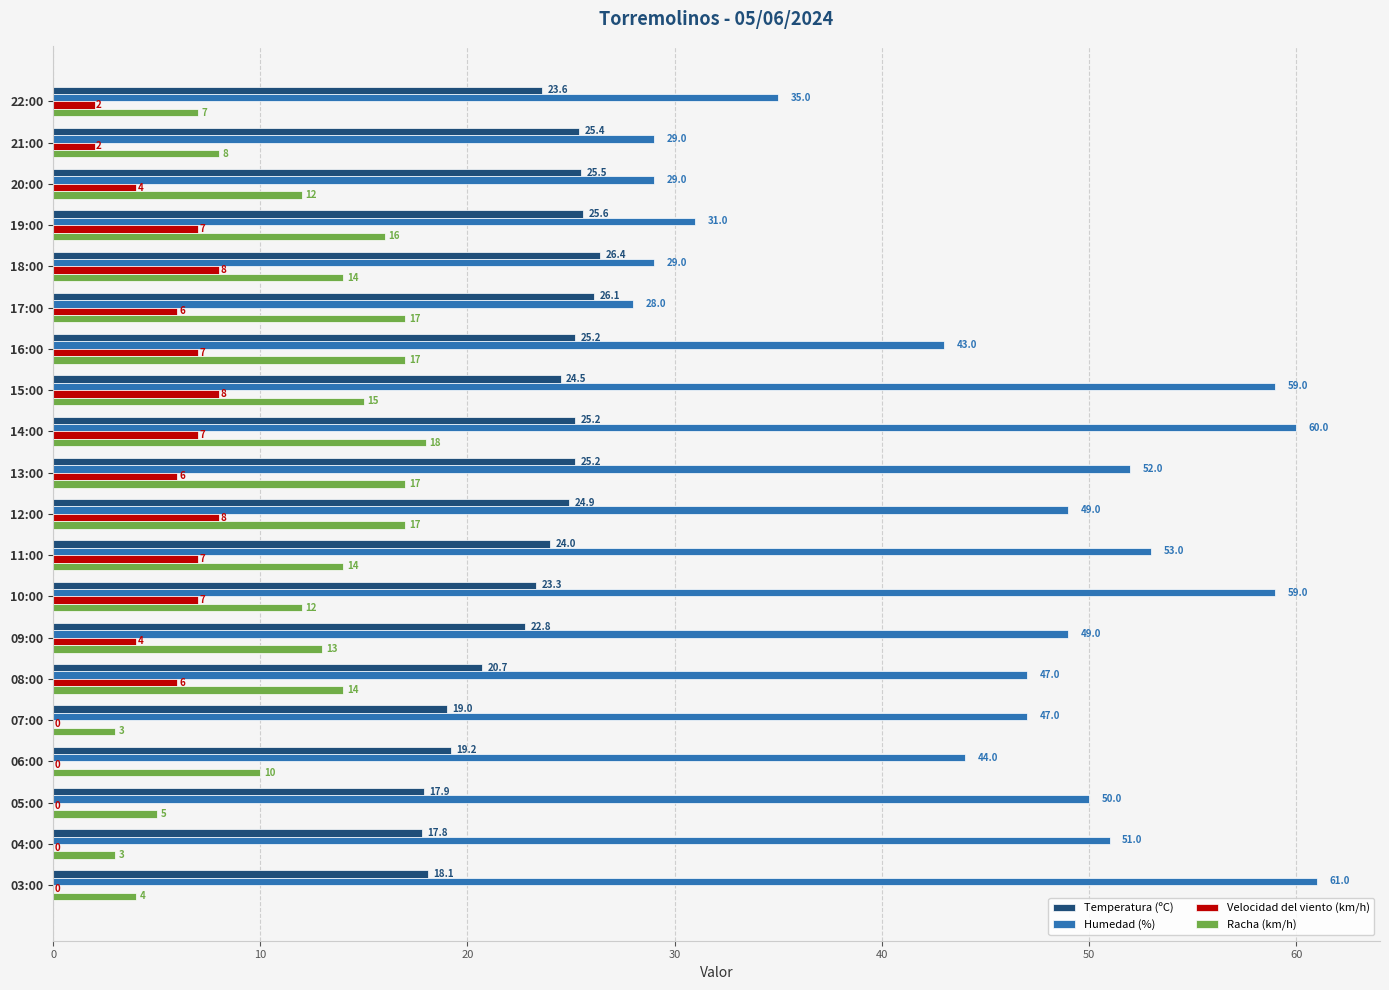

Count the number of data series in this chart.

4